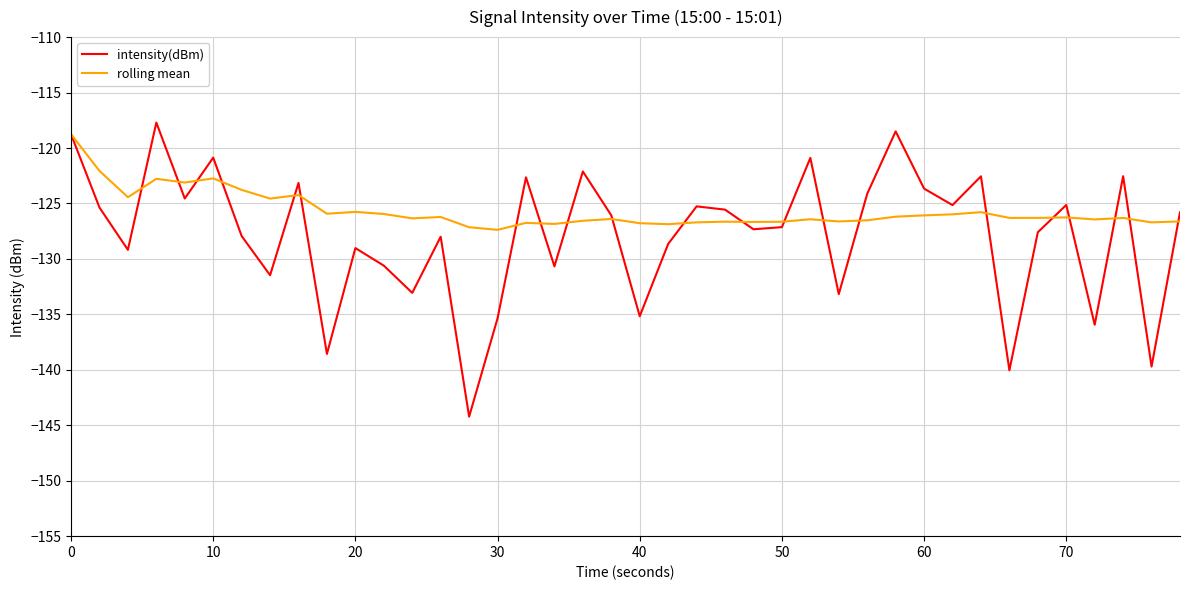

Which series has the widest spread of values?

intensity(dBm)